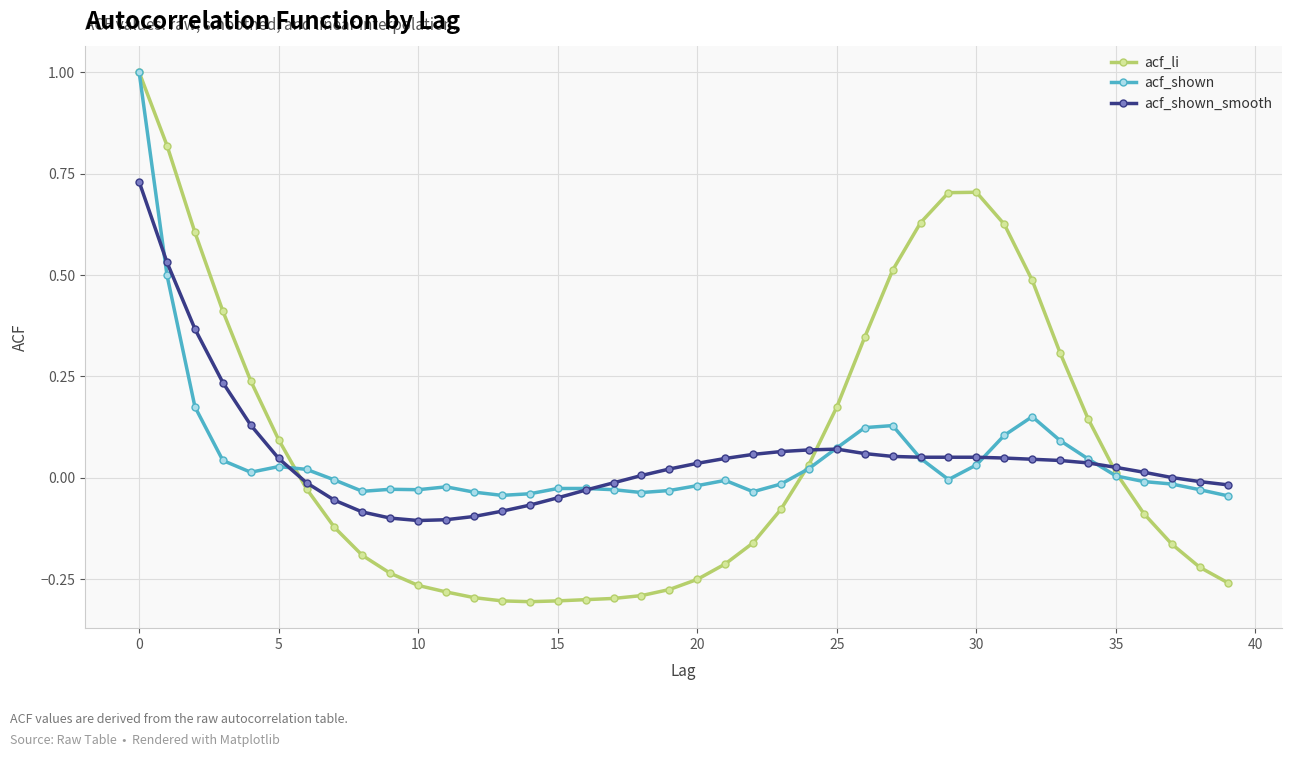

What is the maximum value shown in the chart?

1.0